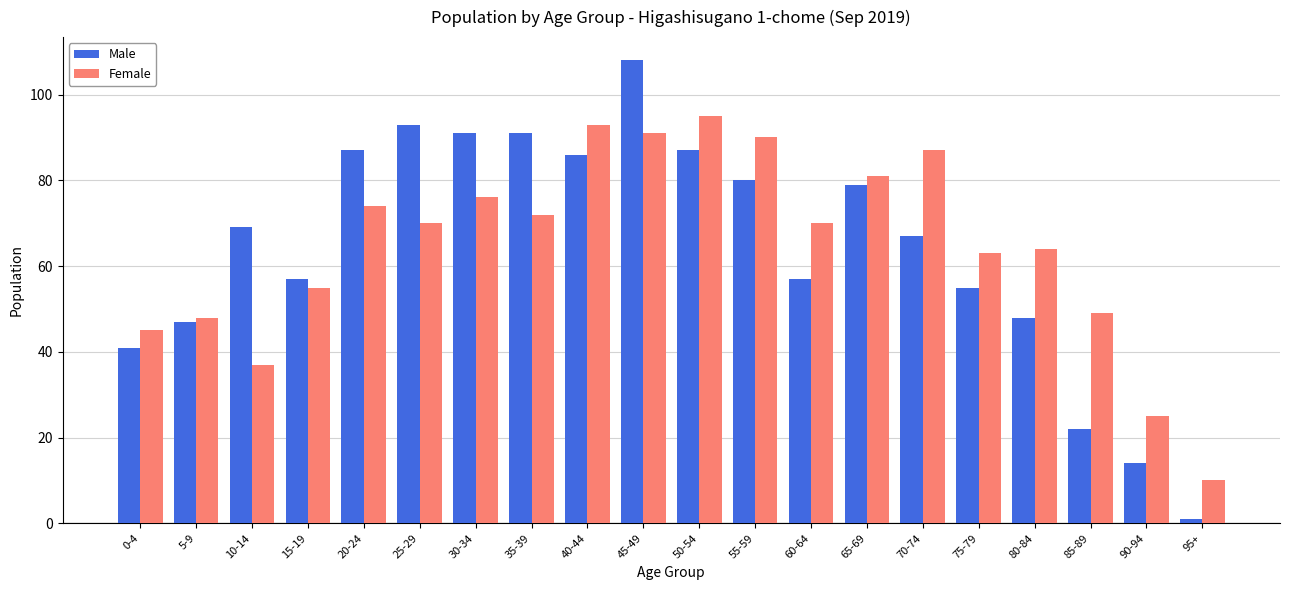

Is it true that Female equals 87 at 70-74?

True